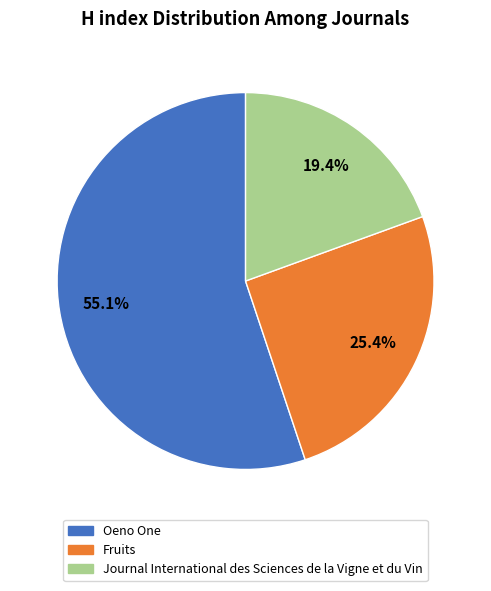

To the nearest percent, what percentage of the pie is Journal International des Sciences de la Vigne et du Vin?

19%